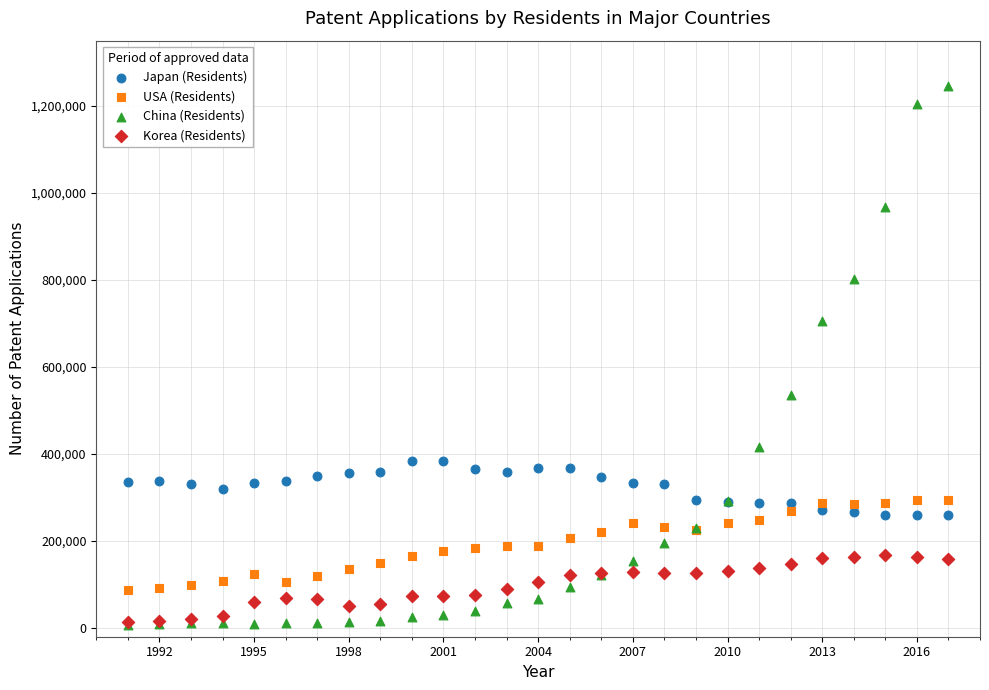

Which series reaches the maximum Y coordinate?

China (Residents)